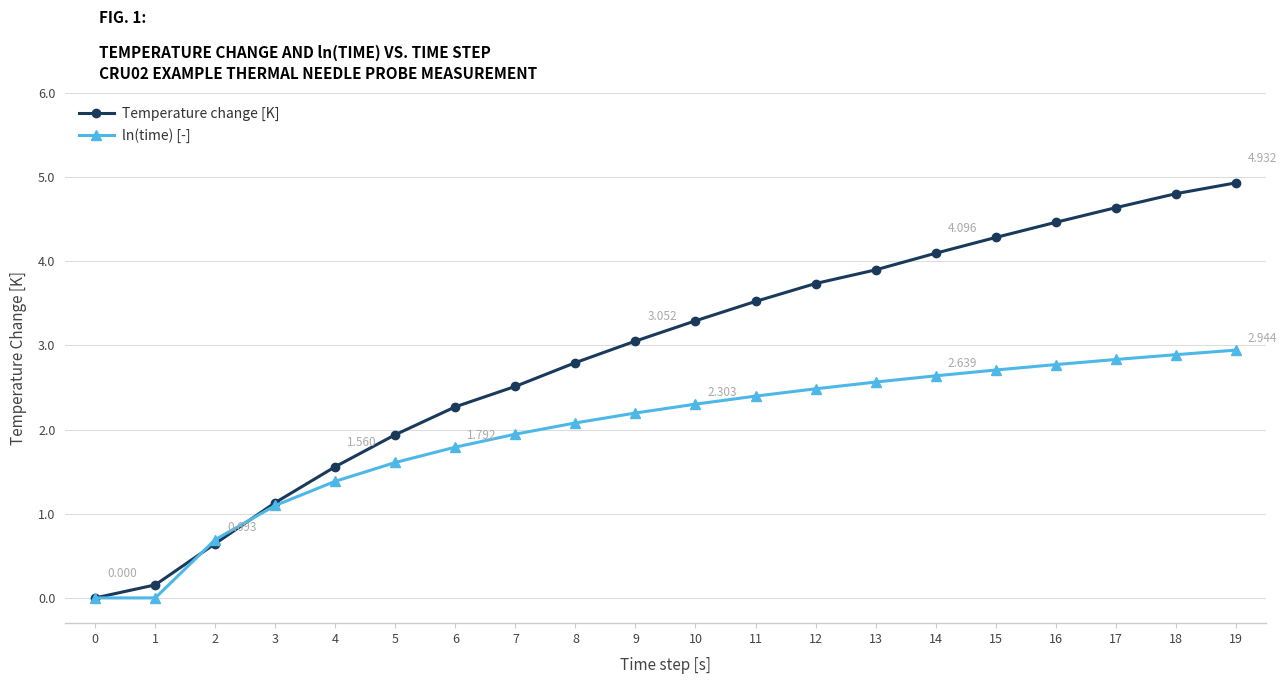

True or false: ln(time) [-] has more than 0 points higher than both neighbors.

False